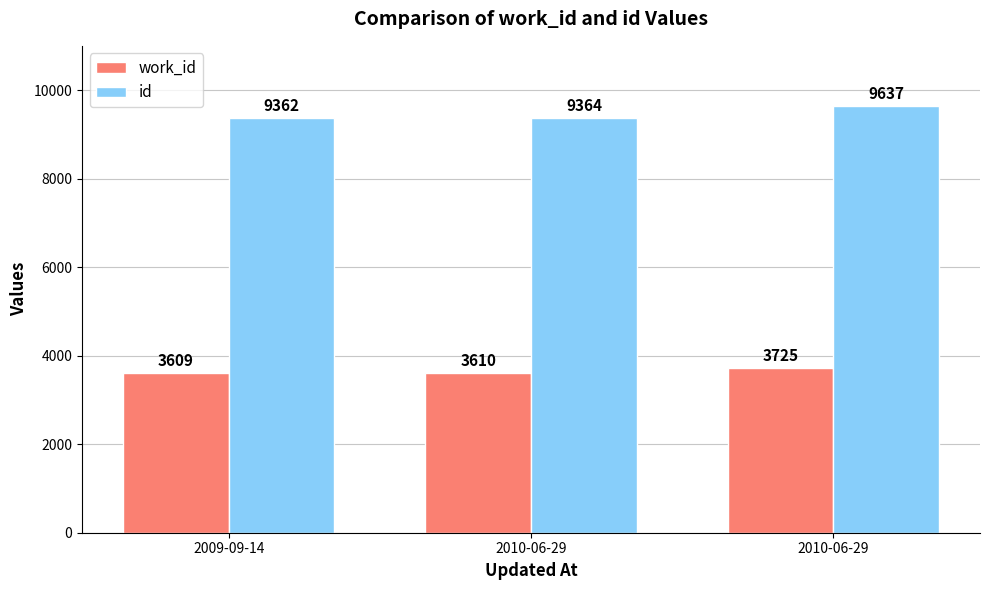

Which series has the largest range (max minus min)?

id